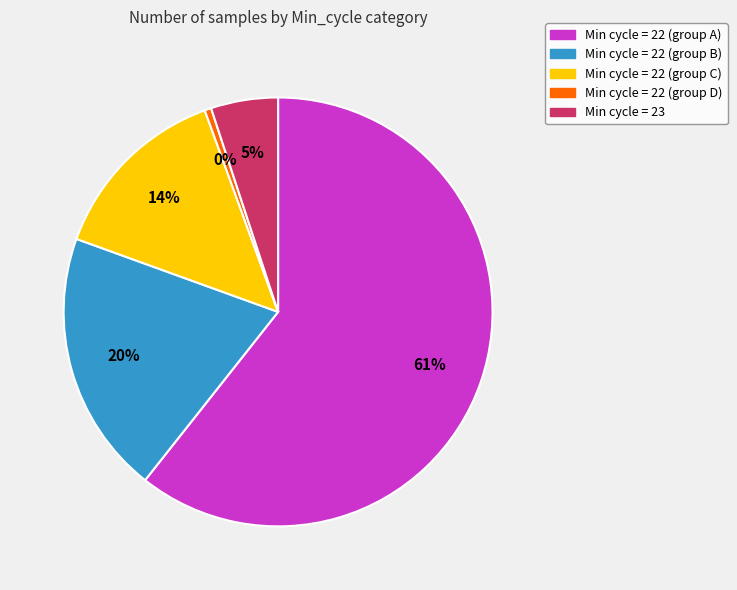

Is there a majority slice in this chart?

Yes